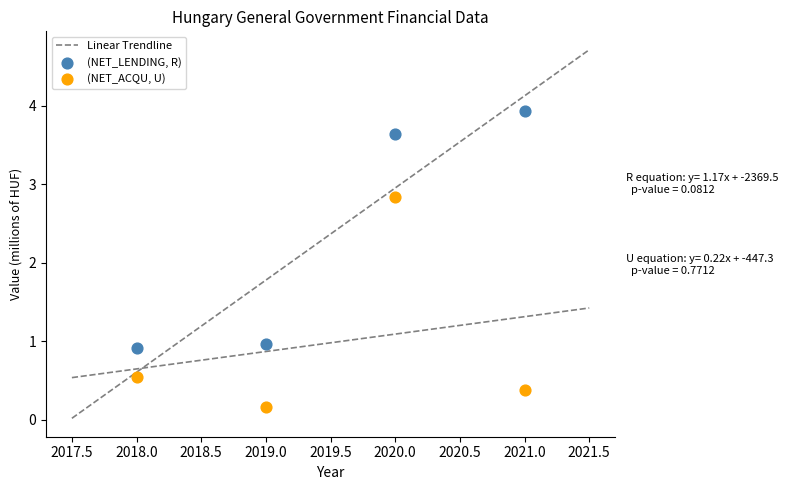

Which series reaches the minimum Y coordinate?

(NET_ACQU, U)